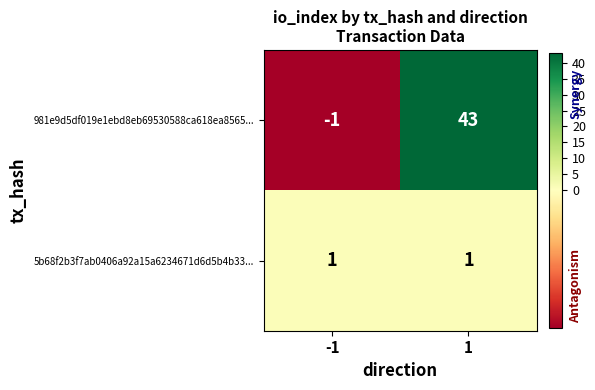

At which category is the sum across all series the highest?

1